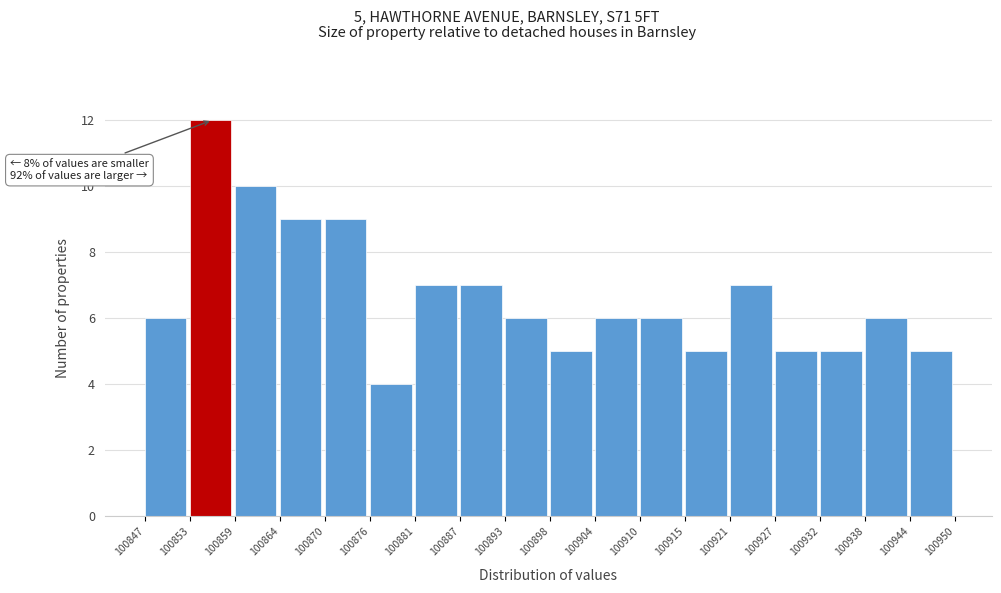

Over which range of the x-axis is the bar tallest?

100853 to 100859